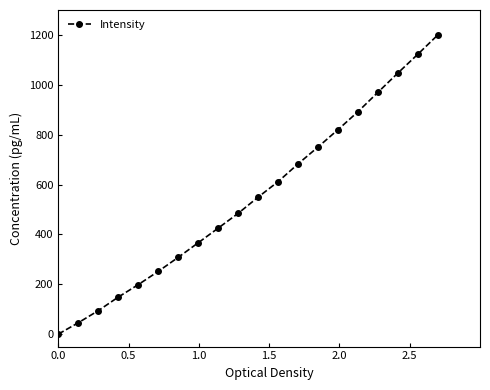

What is the maximum value shown in the chart?

1200.0